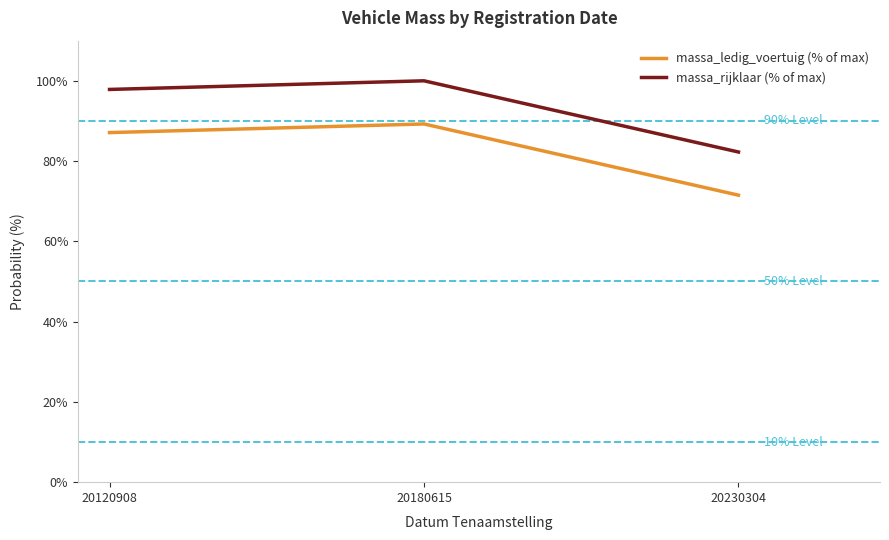

What is the difference between the second highest and minimum values in the massa_ledig_voertuig (% of max) series?

15.6